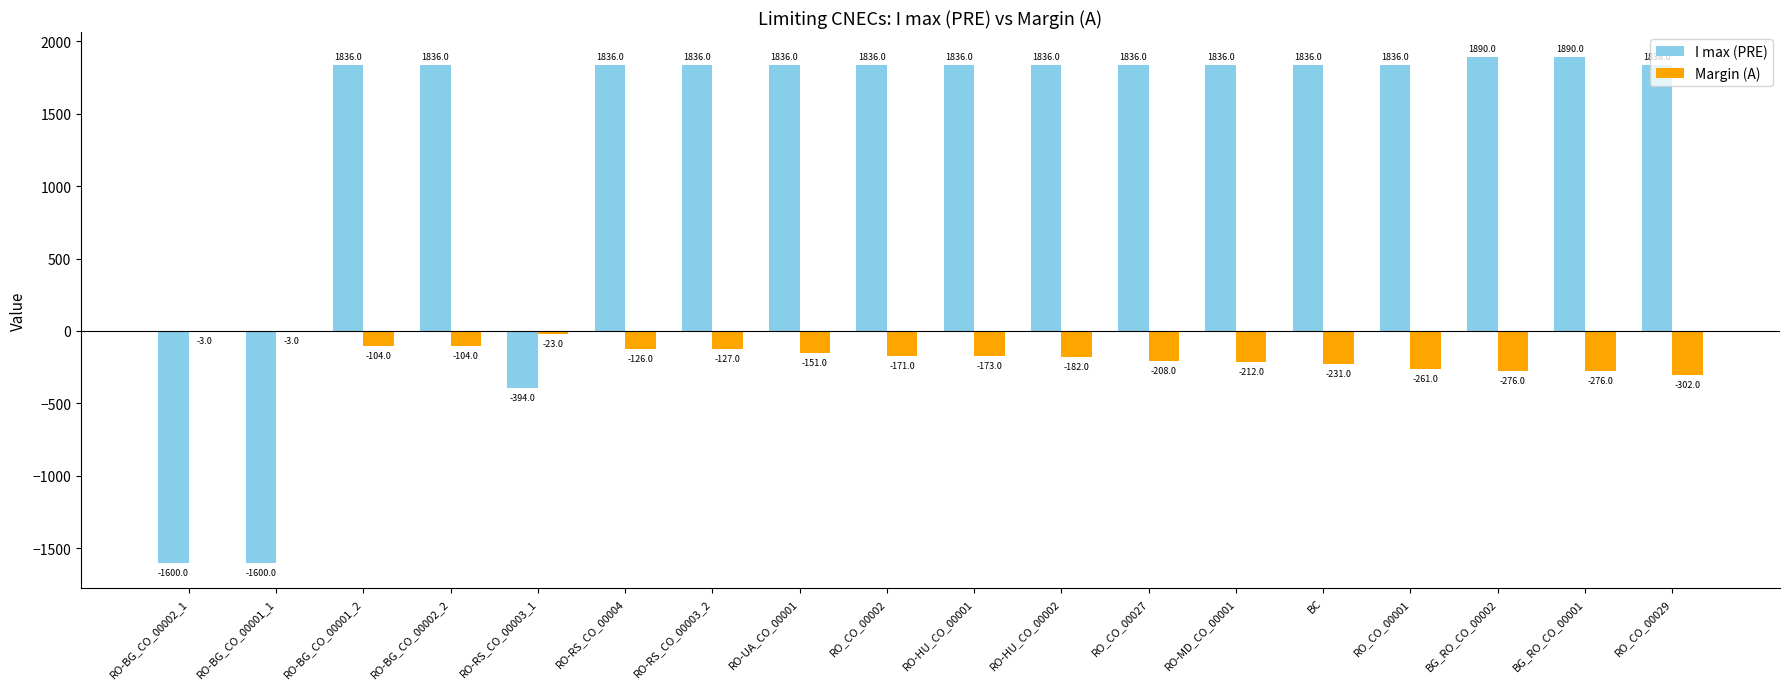

Reading left to right, transcribe all the data shown in this chart.

I max (PRE): RO-BG_CO_00002_1=-1600	RO-BG_CO_00001_1=-1600	RO-BG_CO_00001_2=1836	RO-BG_CO_00002_2=1836	RO-RS_CO_00003_1=-394	RO-RS_CO_00004=1836	RO-RS_CO_00003_2=1836	RO-UA_CO_00001=1836	RO_CO_00002=1836	RO-HU_CO_00001=1836	RO-HU_CO_00002=1836	RO_CO_00027=1836	RO-MD_CO_00001=1836	BC=1836	RO_CO_00001=1836	BG_RO_CO_00002=1890	BG_RO_CO_00001=1890	RO_CO_00029=1836
Margin (A): RO-BG_CO_00002_1=-3	RO-BG_CO_00001_1=-3	RO-BG_CO_00001_2=-104	RO-BG_CO_00002_2=-104	RO-RS_CO_00003_1=-23	RO-RS_CO_00004=-126	RO-RS_CO_00003_2=-127	RO-UA_CO_00001=-151	RO_CO_00002=-171	RO-HU_CO_00001=-173	RO-HU_CO_00002=-182	RO_CO_00027=-208	RO-MD_CO_00001=-212	BC=-231	RO_CO_00001=-261	BG_RO_CO_00002=-276	BG_RO_CO_00001=-276	RO_CO_00029=-302